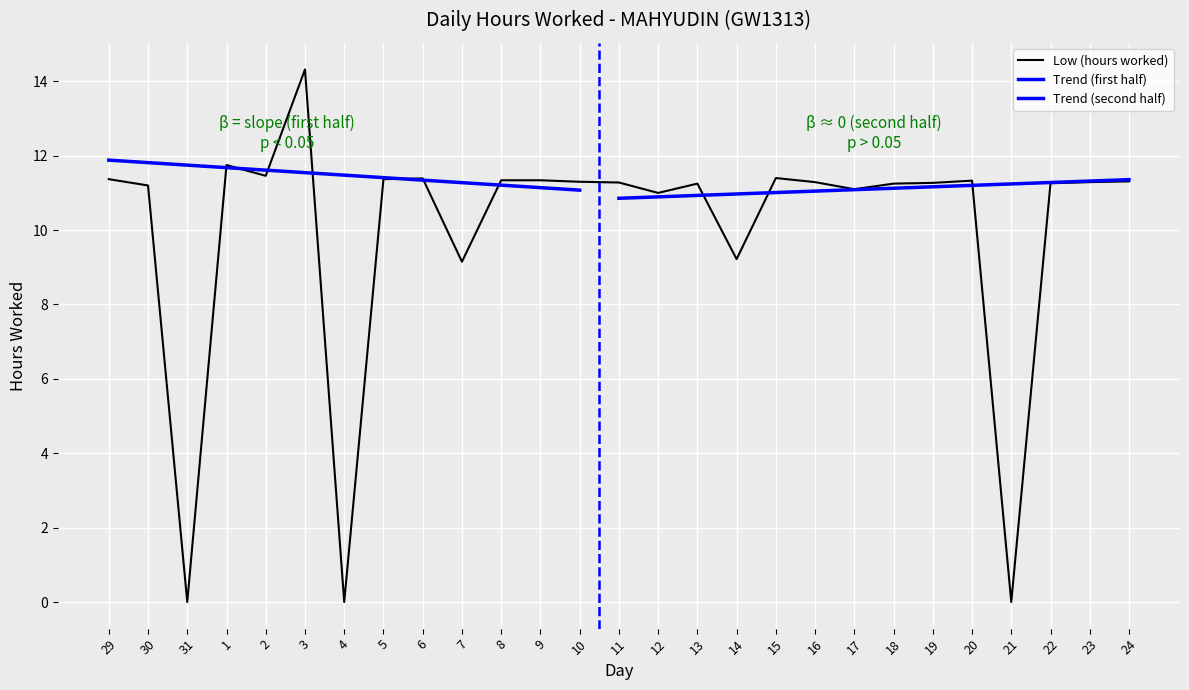

At which label does the data first exceed 11?

29